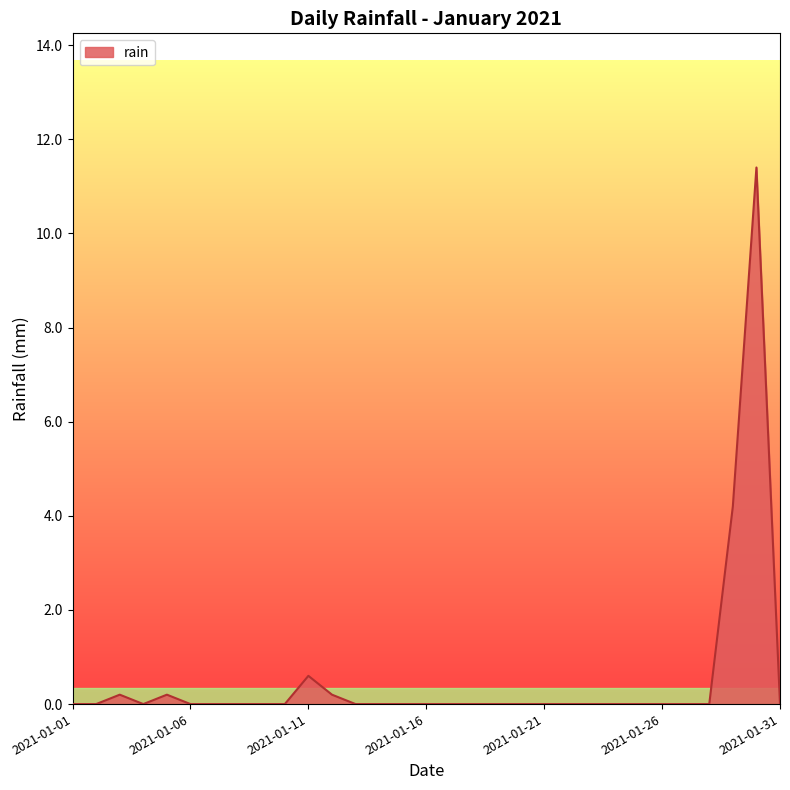

What is the difference between the maximum and minimum values?

11.4